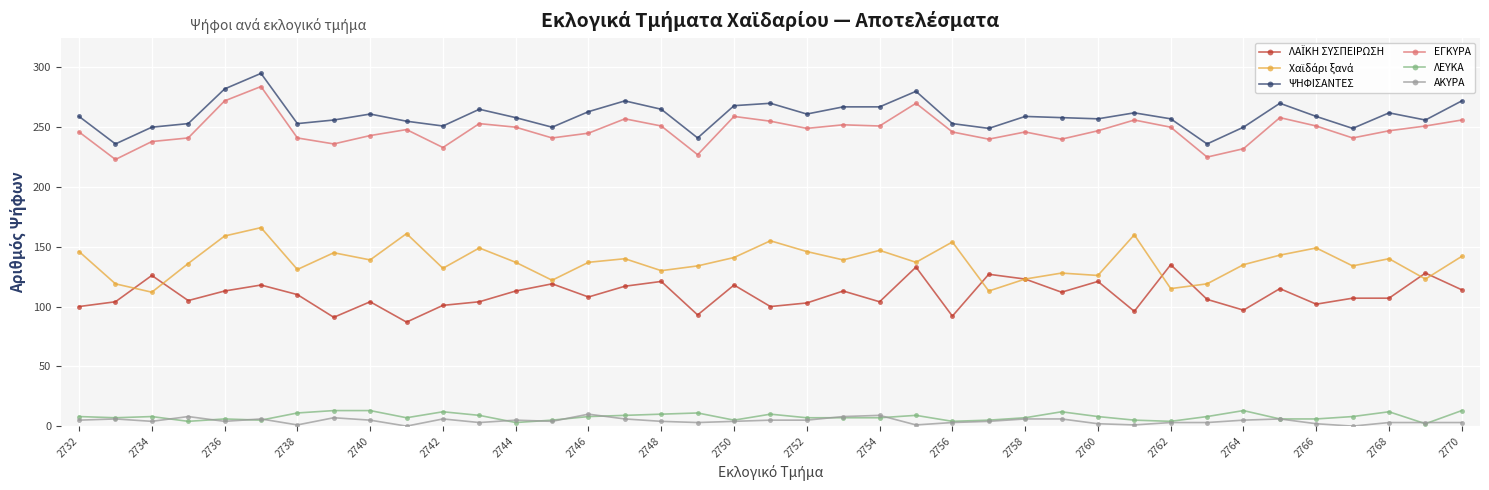

How many lines are shown in the chart?

6